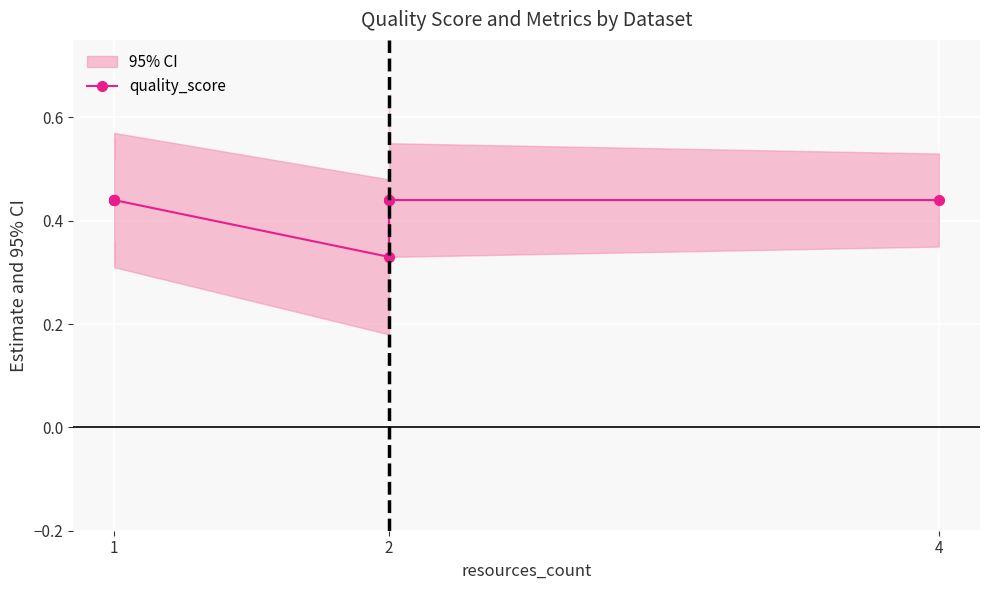

Reading left to right, extract all data points from this chart.

0.4	0.4	0.4	0.4	0.3	0.4	0.4	0.4